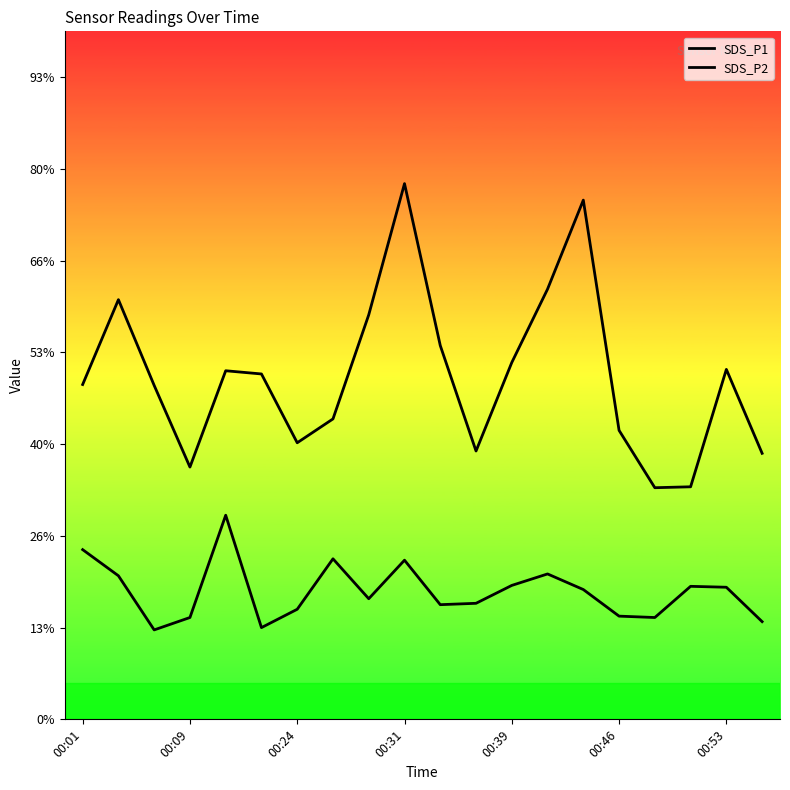

Which series has the largest total across all categories?

SDS_P1